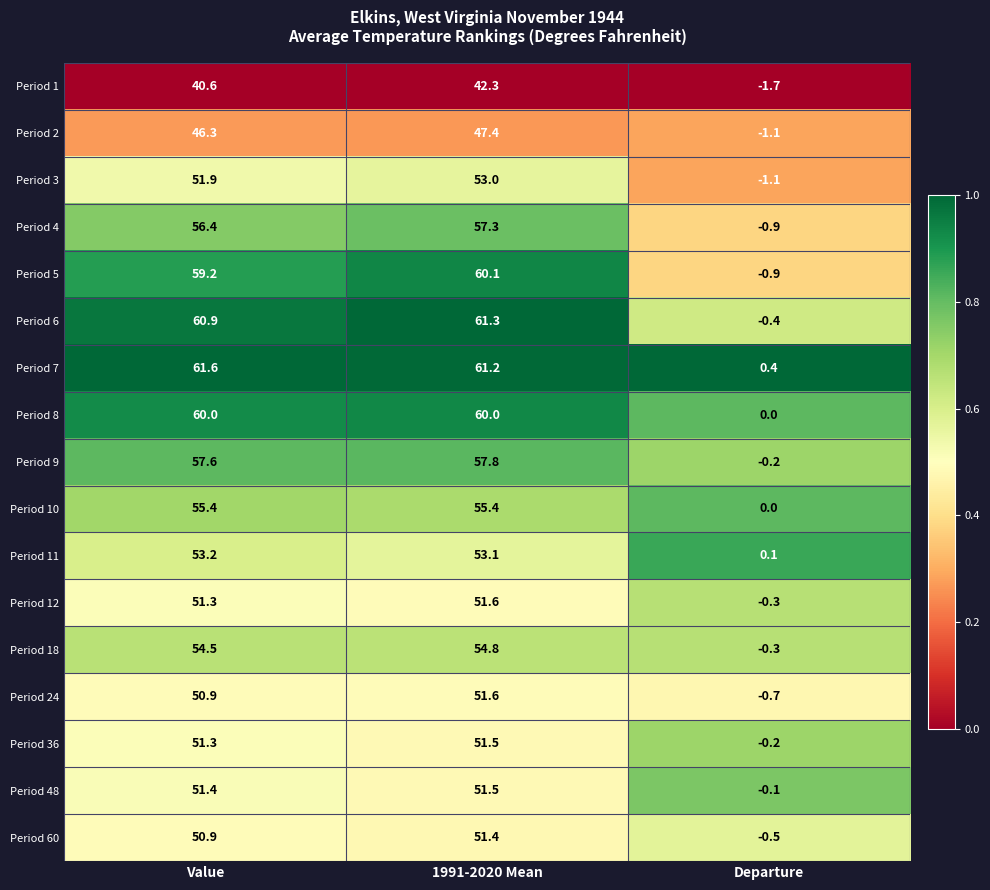

At how many categories does at least one series exceed 0?

3